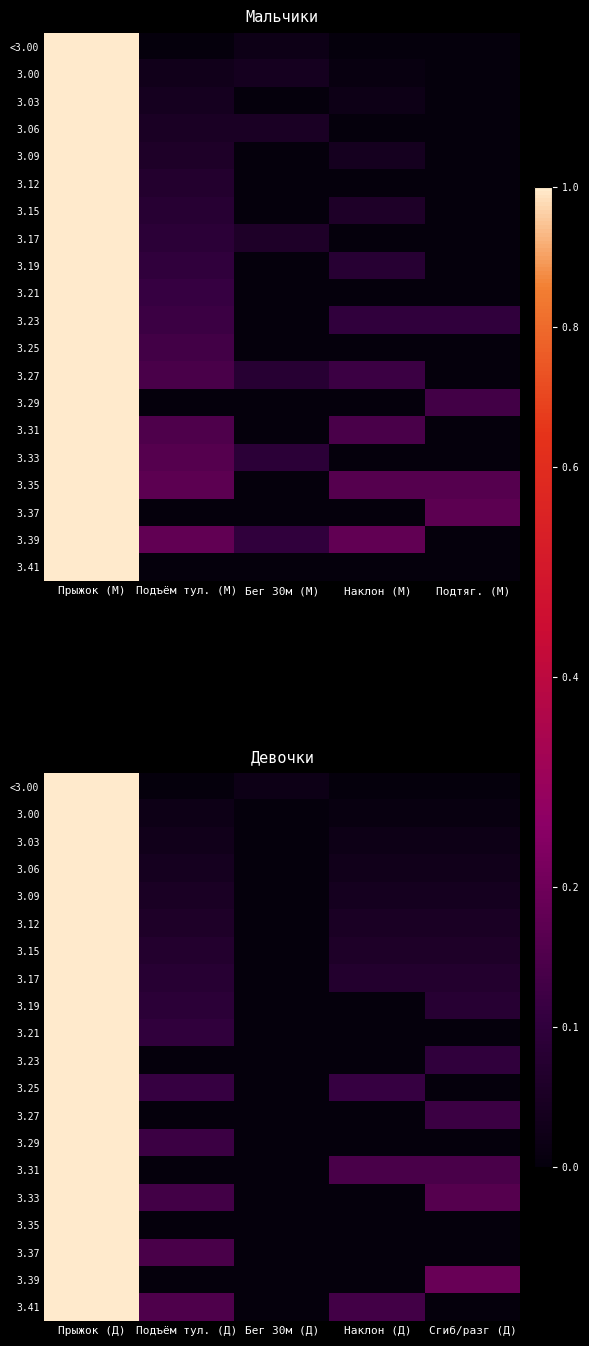

At how many categories does at least one series exceed 125?

1